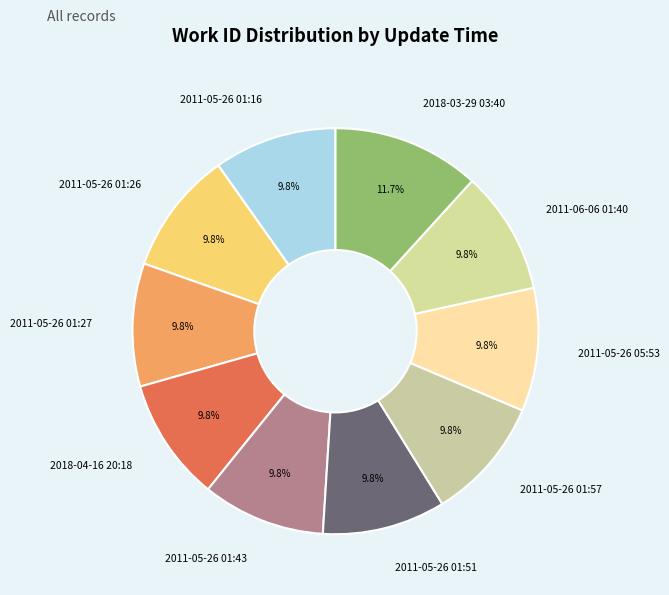

What is the ratio of the value at 2018-03-29 03:40 to the value at 2011-06-06 01:40?

1.2